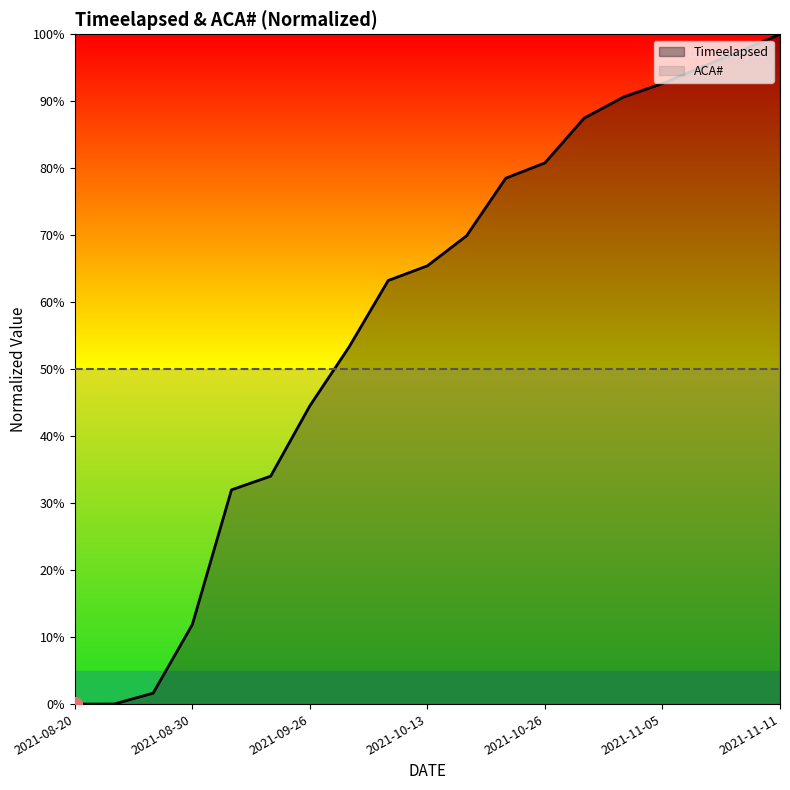

True or false: the data shows 160.2 at 2021-11-05.

False